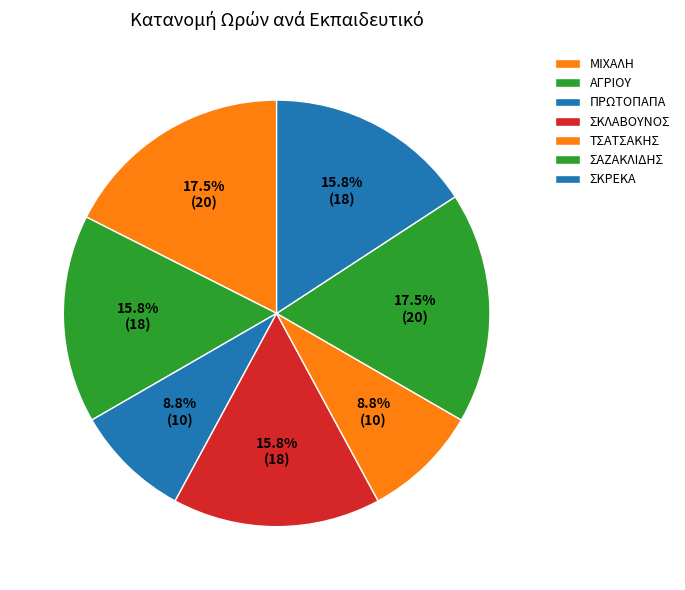

How many slices are in this pie chart?

7